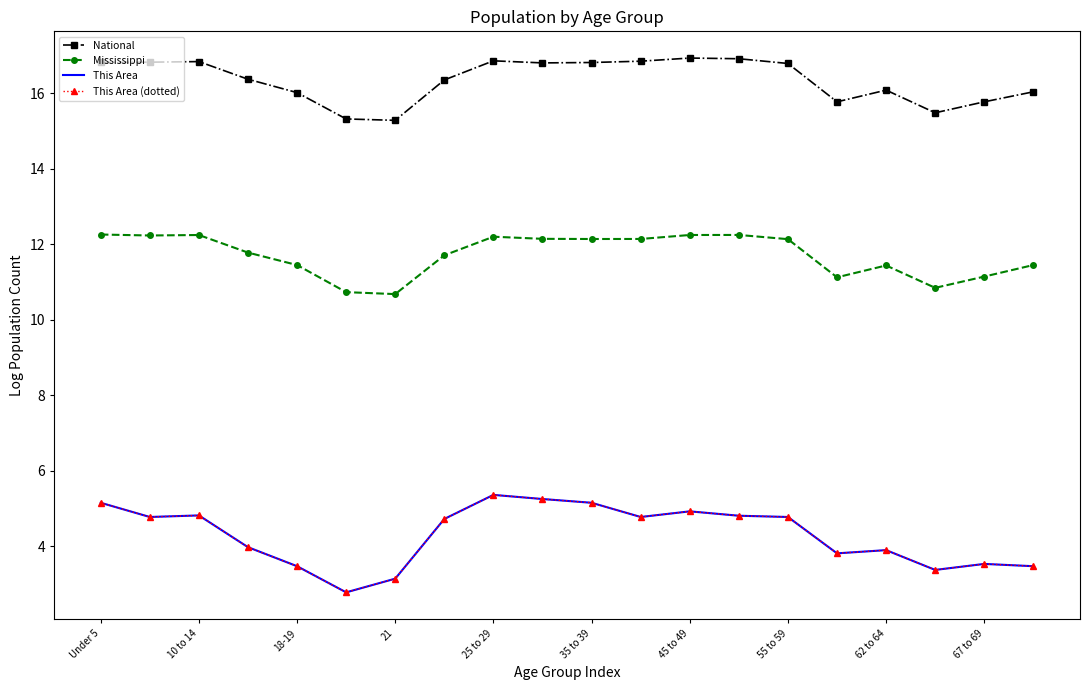

What are all the series names shown in the legend?

National, Mississippi, This Area, This Area (dotted)